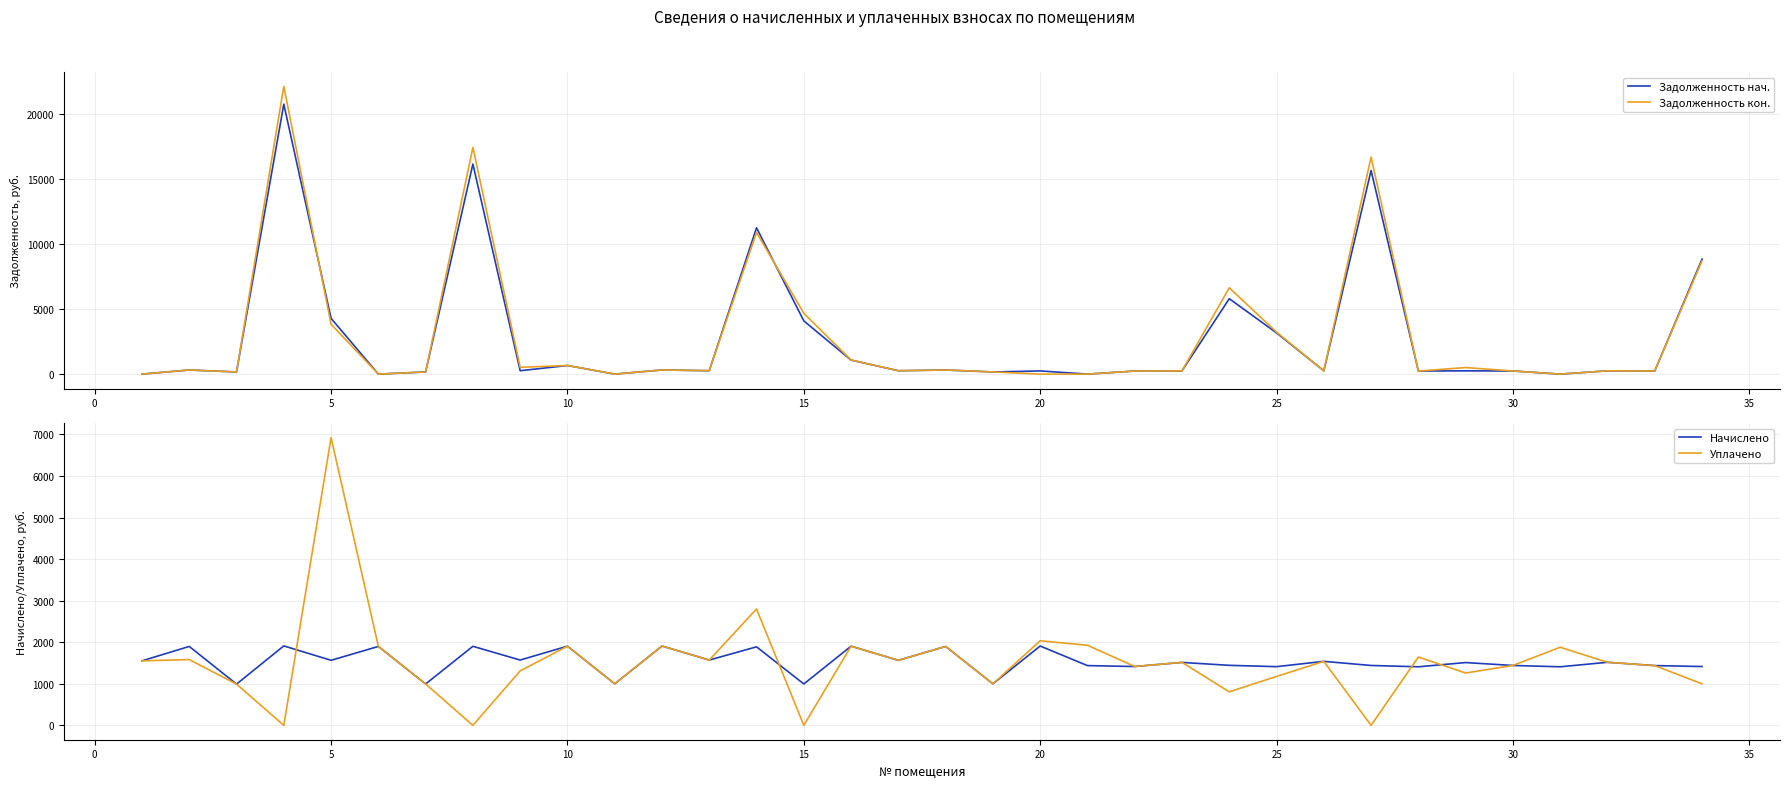

How many series are shown in this chart?

4